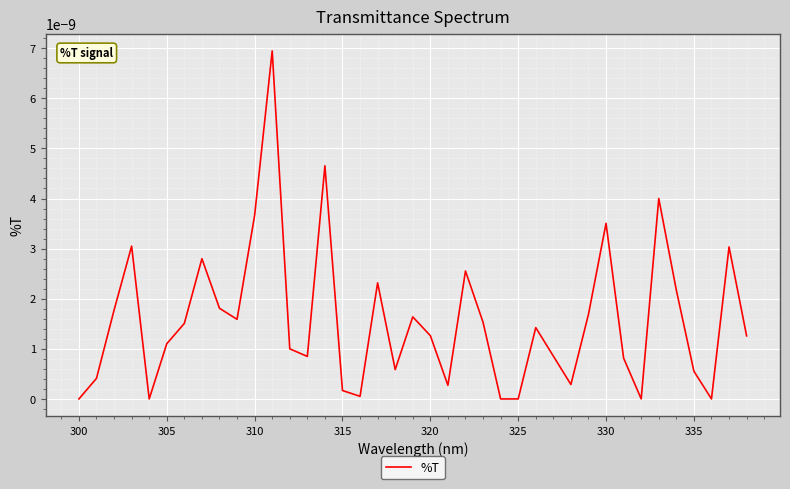

Count the number of categories in the chart.

39